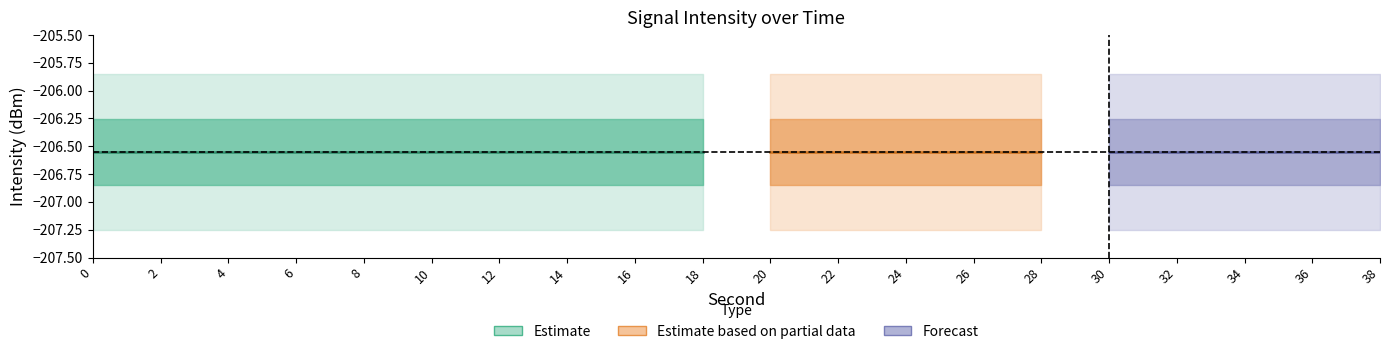

How many values in the second_vals series exceed 20?

9